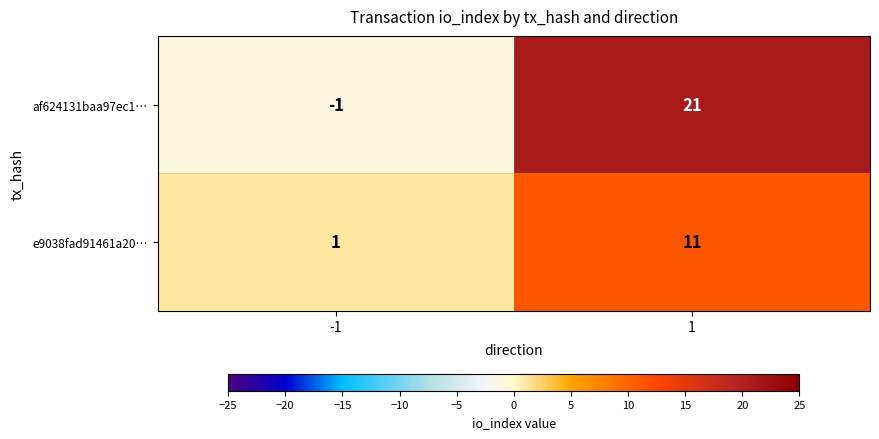

Rank the series by their average value, from lowest to highest.

e9038fad91461a20…, af624131baa97ec1…